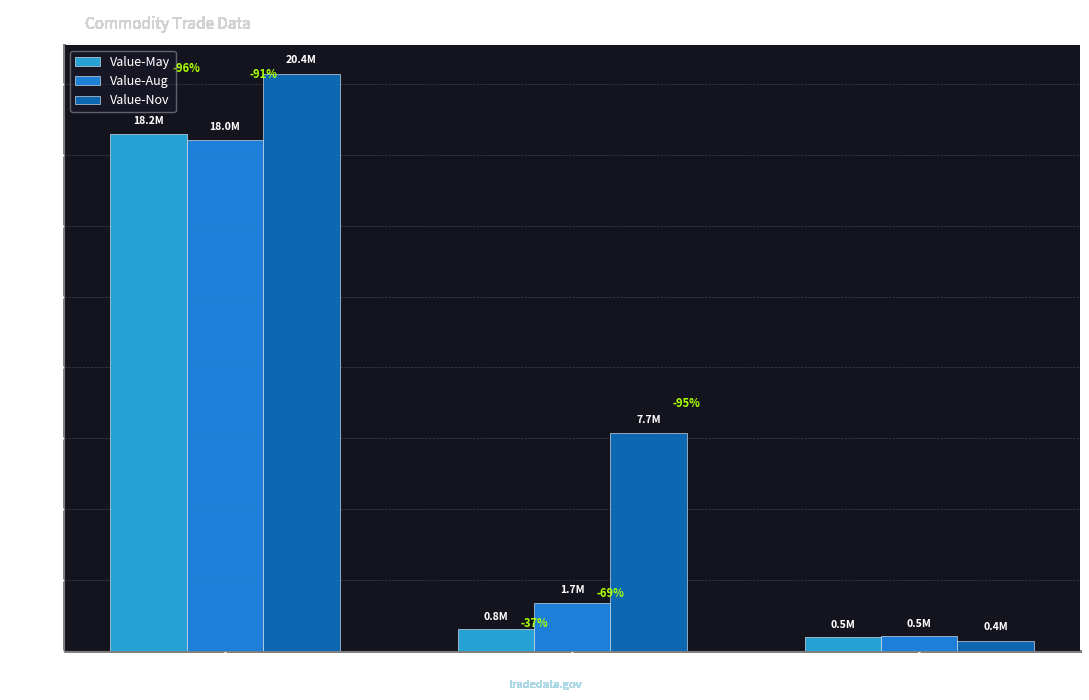

Rank the series at KG from lowest to highest value.

Value-May, Value-Aug, Value-Nov